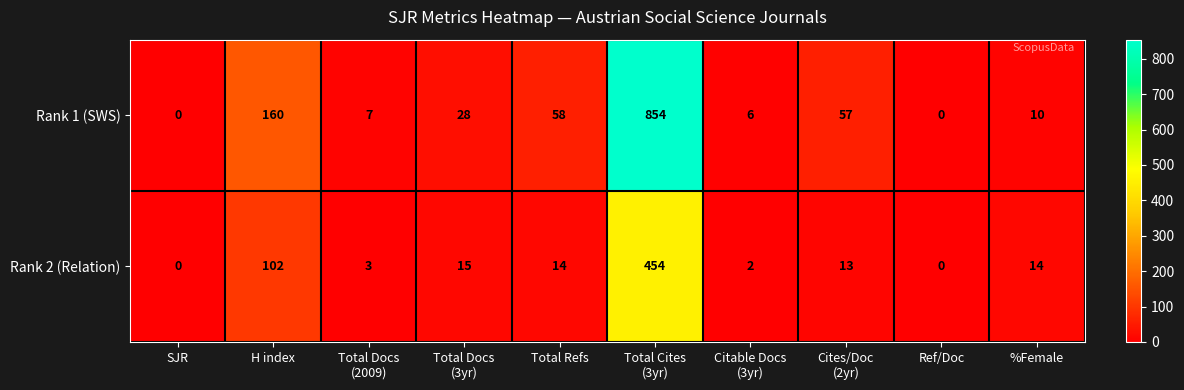

What is the greatest value displayed?

854